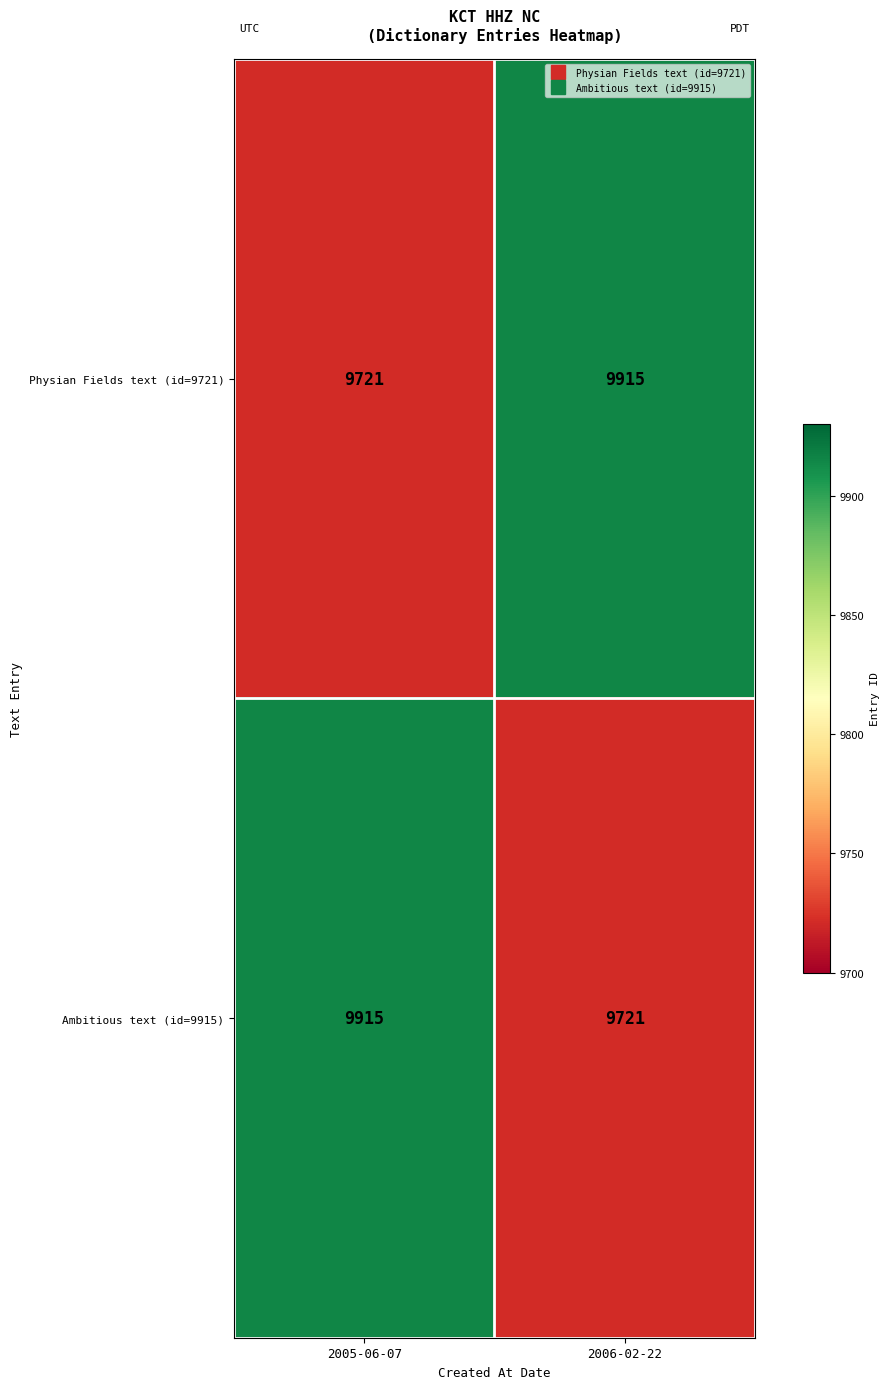

What is the difference between the highest and lowest values at 2006-02-22?

194